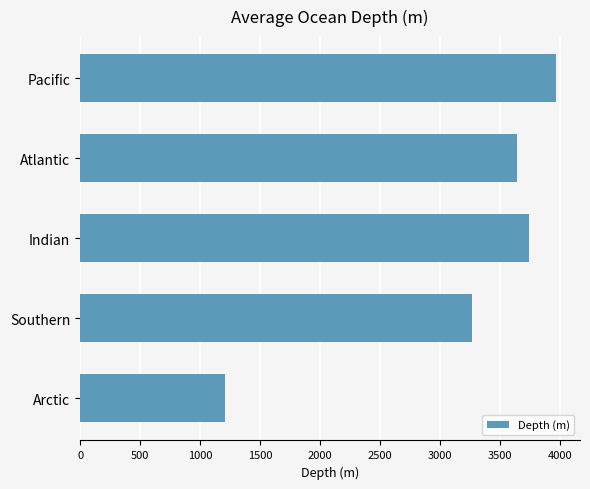

What is the difference between the second highest and minimum values?

2536